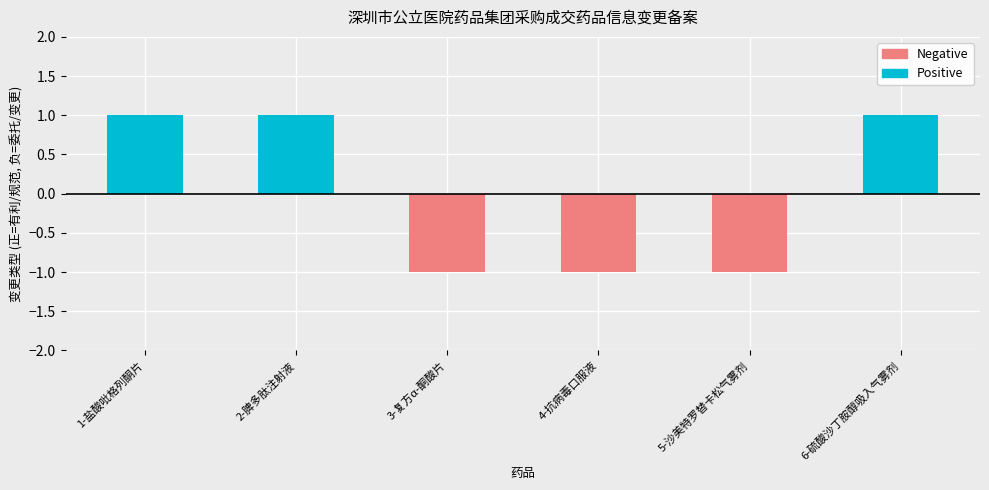

How many values are below 1?

3